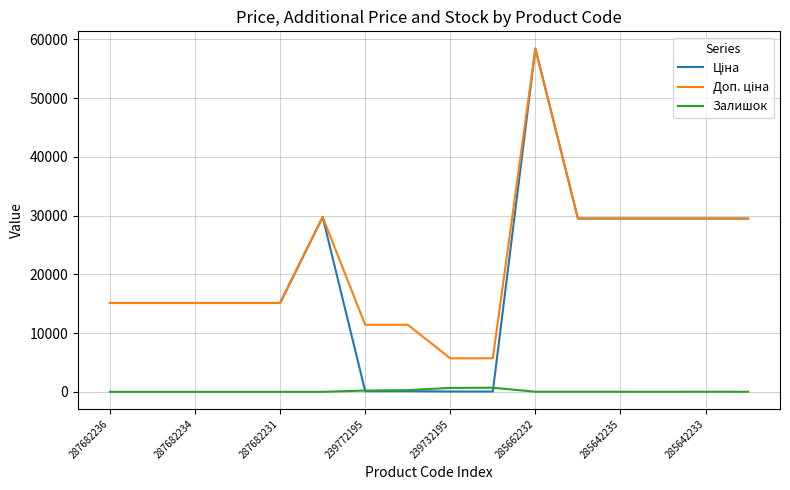

What is the maximum value shown in the chart?

58426.5